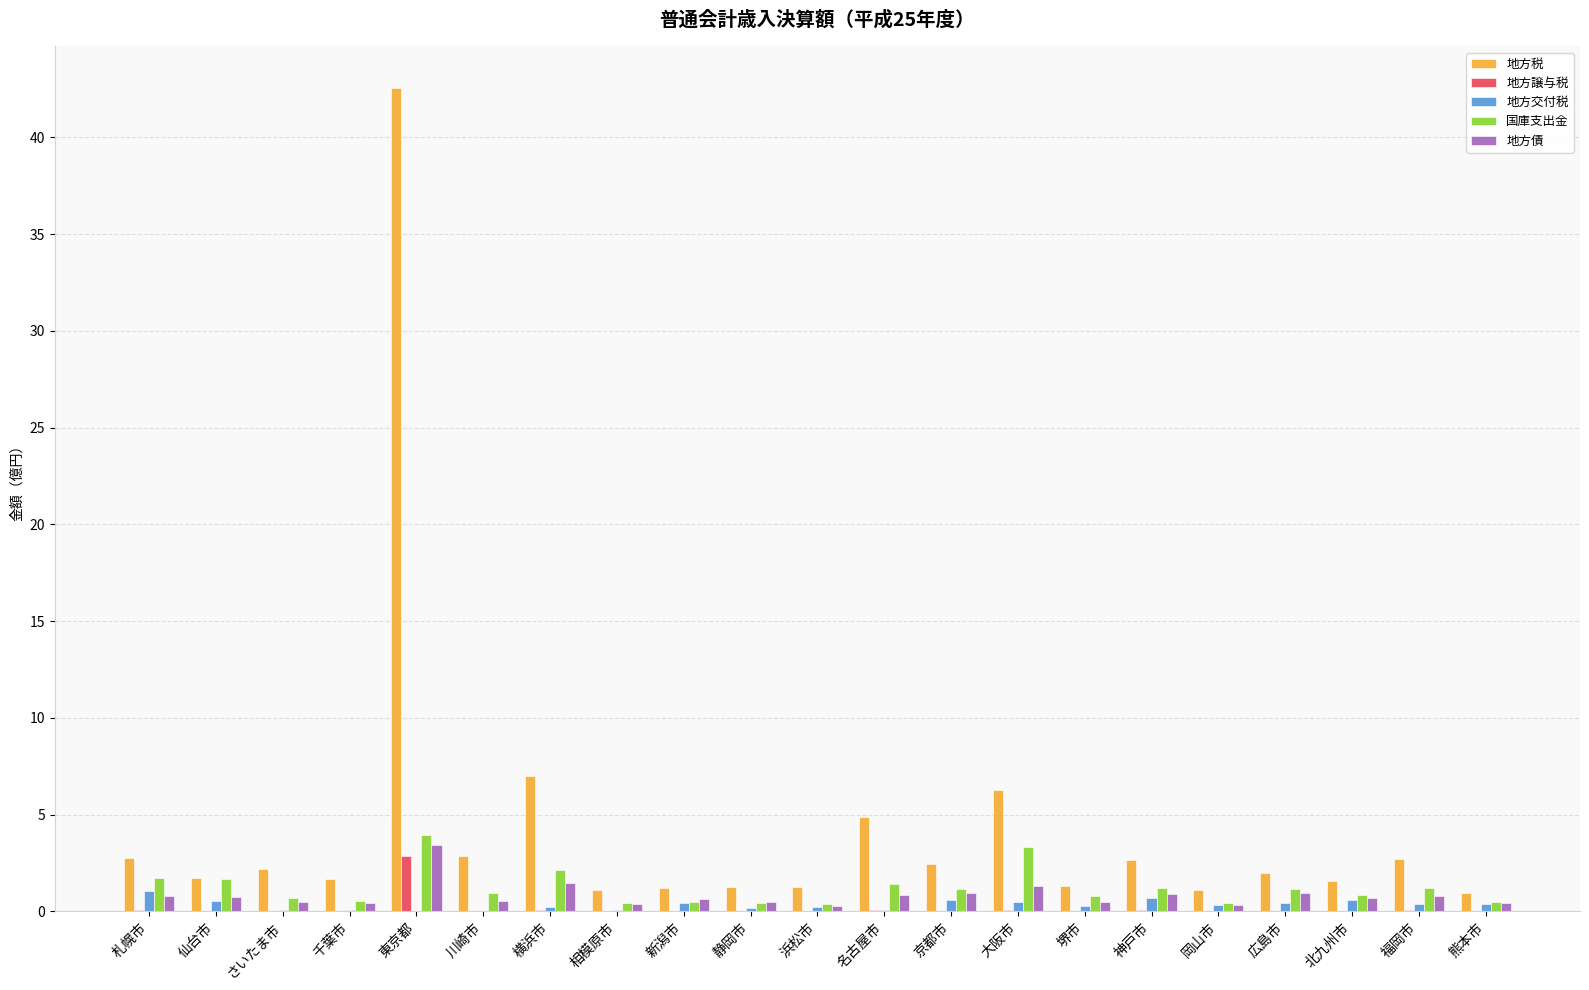

What are all the series names shown in the legend?

地方税, 地方譲与税, 地方交付税, 国庫支出金, 地方債